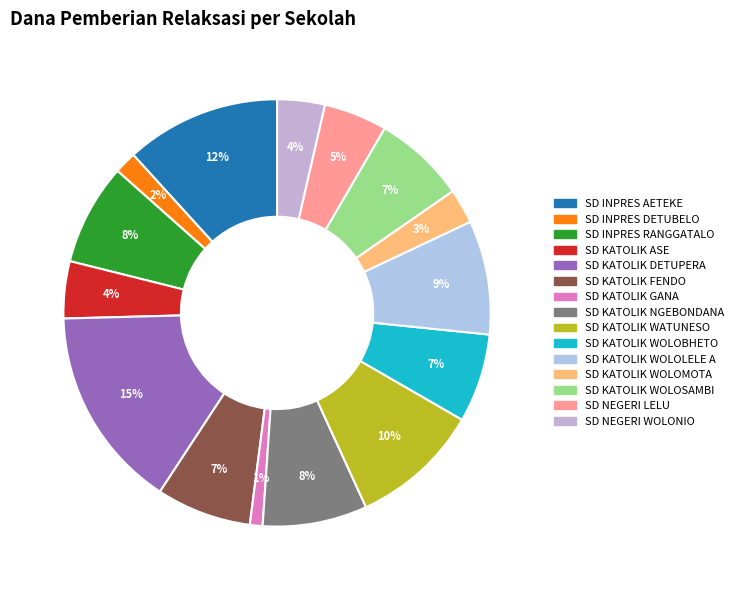

What is the largest slice in the pie chart?

SD KATOLIK DETUPERA